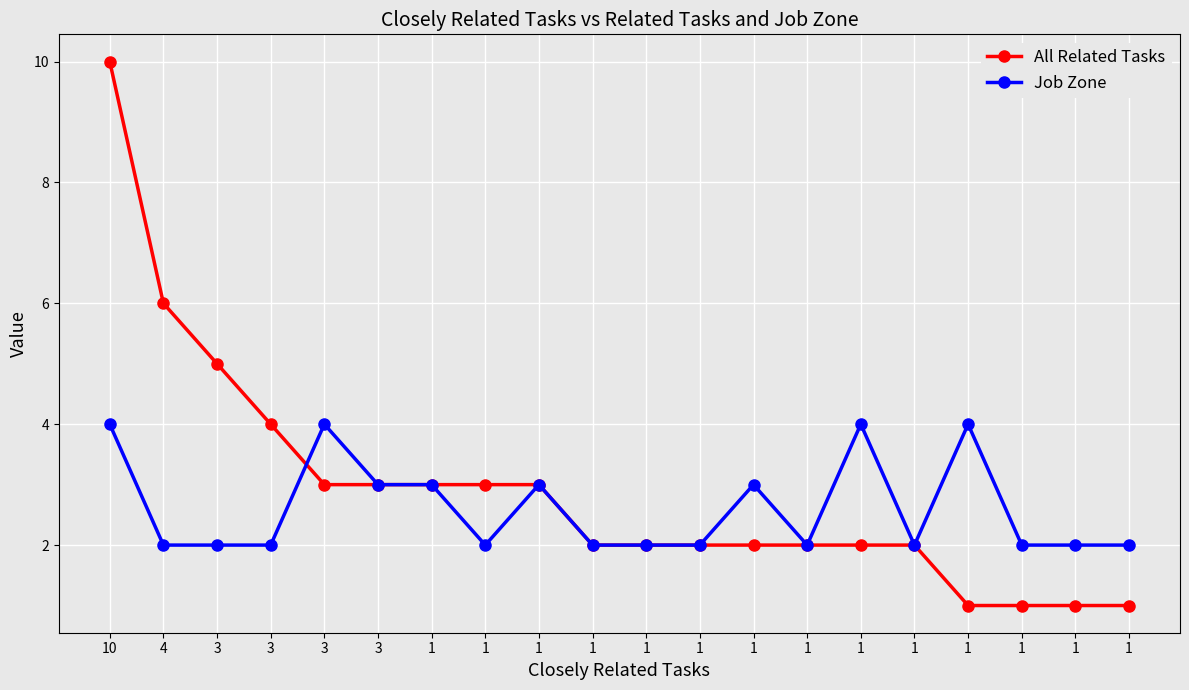

What is the total value across all series at 3?

7